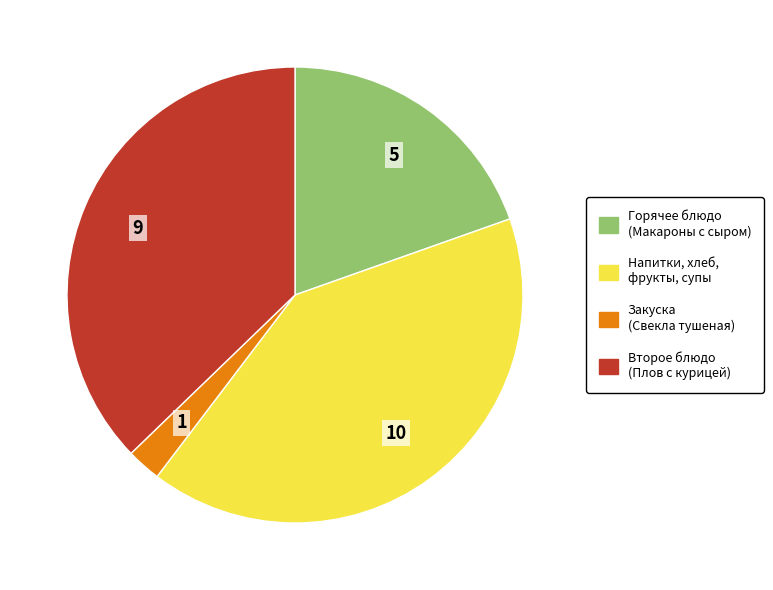

Is there a majority slice in this chart?

No